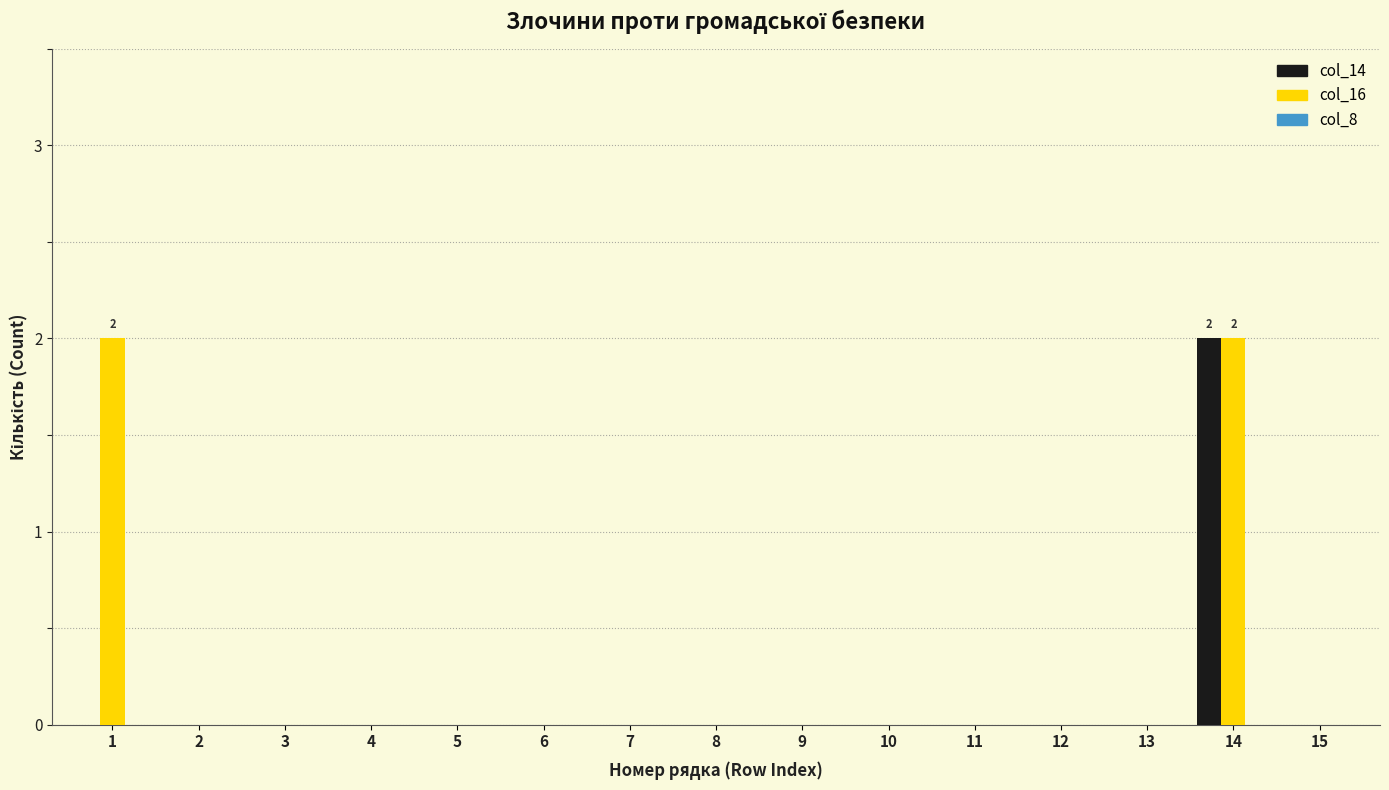

At which category is the sum across all series the highest?

14